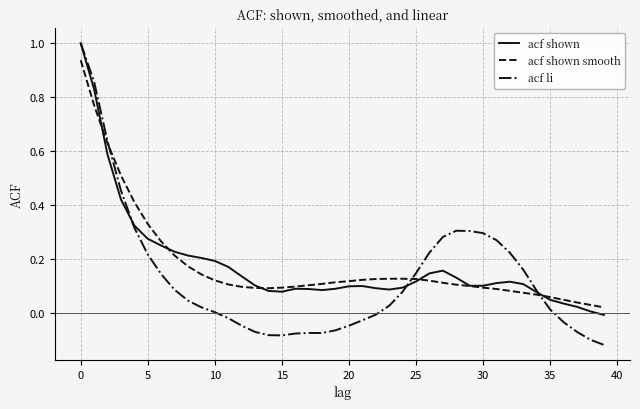

Which series has the largest range (max minus min)?

acf li